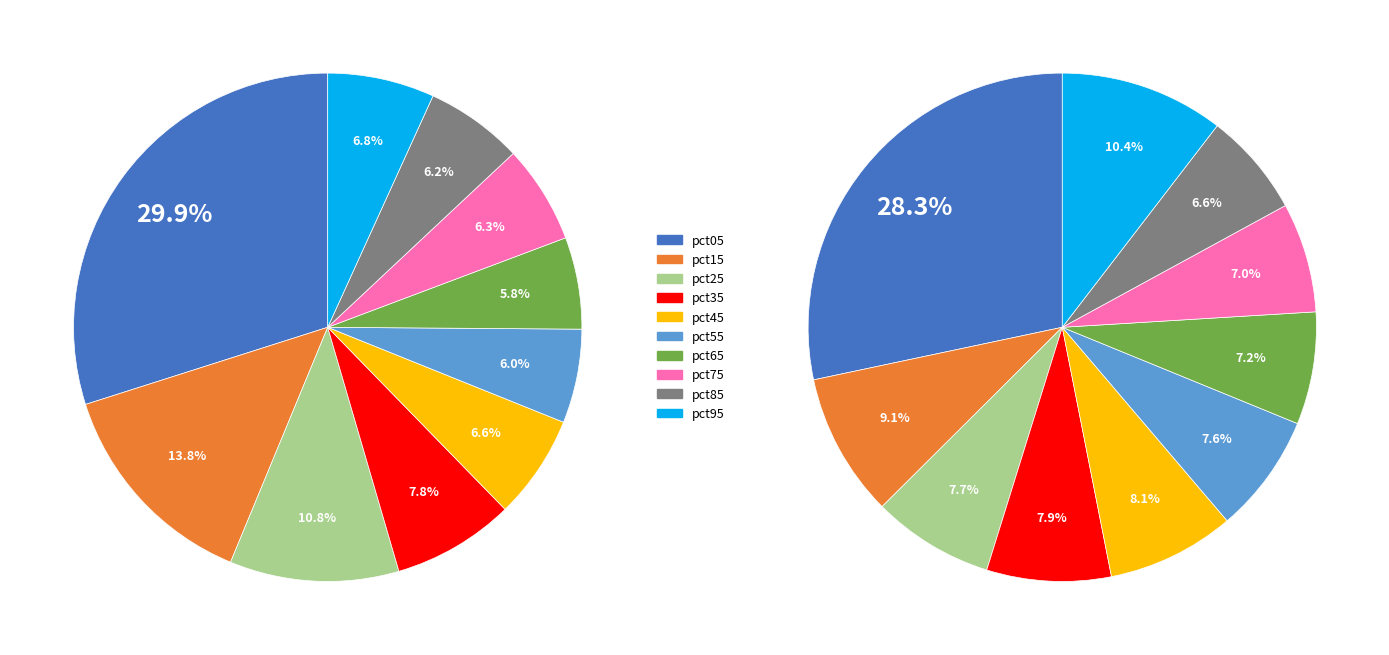

Does jan_values account for over 50% of the chart?

No